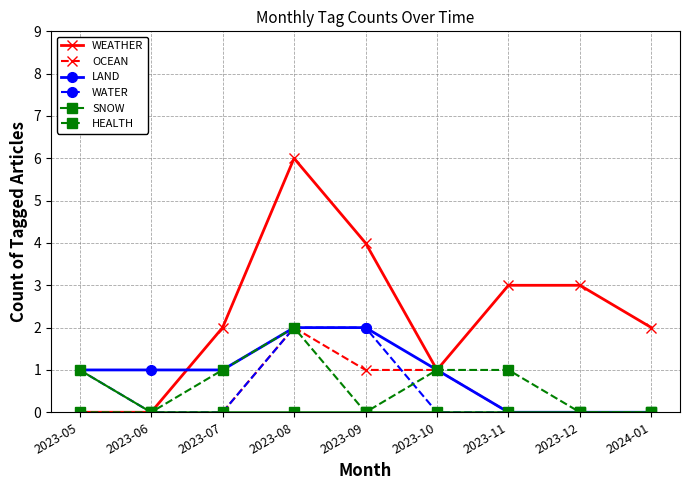

What is the spread (max minus min) of values at 2023-09?

4